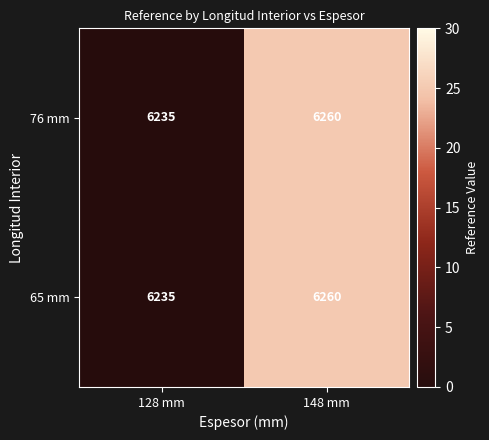

At which label is 65 mm closest to 6247?

128 mm